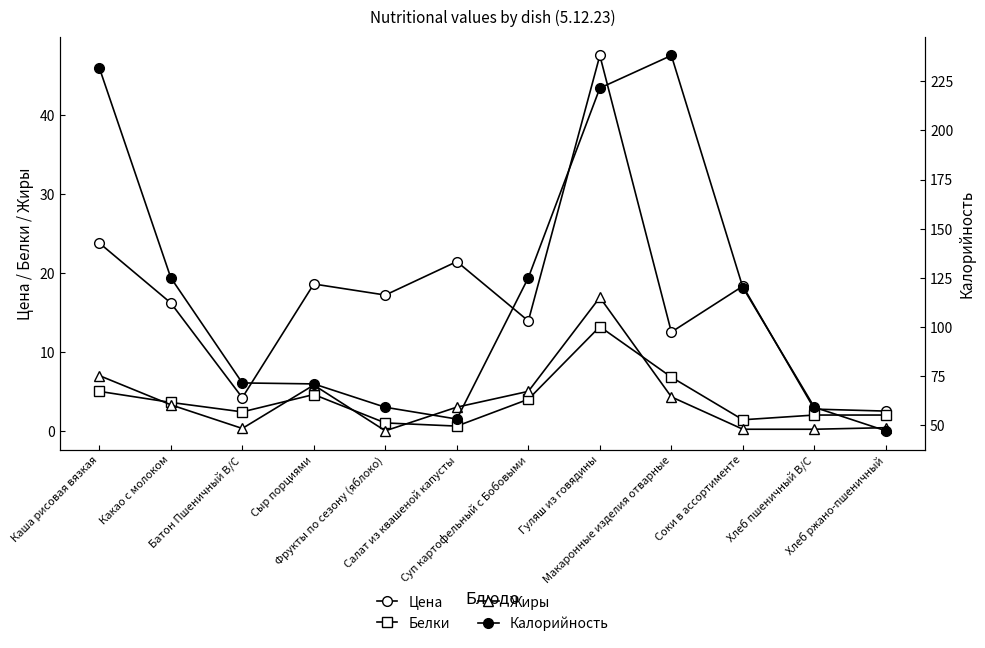

Which series has the largest total across all categories?

Калорийность